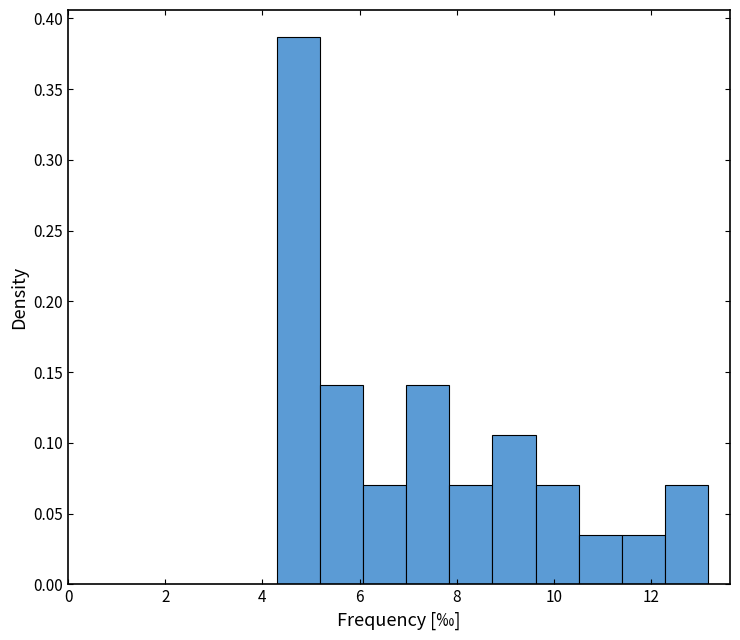

Reading left to right, transcribe this chart: for each bar, give the range it covers on the x-axis and its height. Neither the bar edges nor the heights are printed on the chart, so give them approximately, as read against the axes.

4.2 to 5.2: 0.385
5.2 to 6.0: 0.140
6.0 to 7.0: 0.070
7.0 to 7.8: 0.140
7.8 to 8.8: 0.070
8.8 to 9.6: 0.105
9.6 to 10.6: 0.070
10.6 to 11.4: 0.035
11.4 to 12.2: 0.035
12.2 to 13.2: 0.070